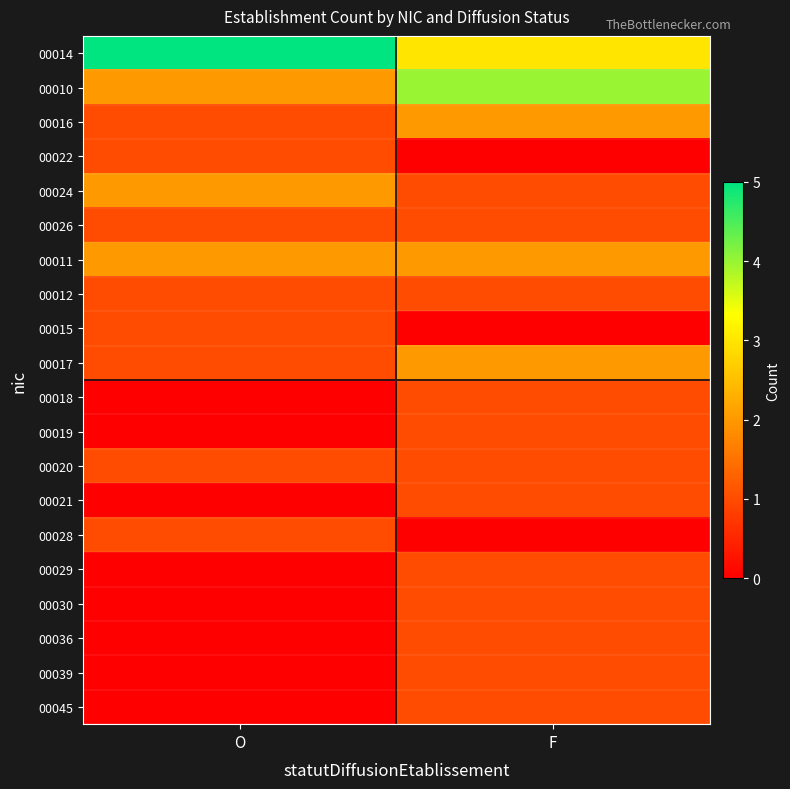

Reading left to right, what are all the values shown in this chart?

00014: O=5	F=3
00010: O=2	F=4
00016: O=1	F=2
00022: O=1	F=0
00024: O=2	F=1
00026: O=1	F=1
00011: O=2	F=2
00012: O=1	F=1
00015: O=1	F=0
00017: O=1	F=2
00018: O=0	F=1
00019: O=0	F=1
00020: O=1	F=1
00021: O=0	F=1
00028: O=1	F=0
00029: O=0	F=1
00030: O=0	F=1
00036: O=0	F=1
00039: O=0	F=1
00045: O=0	F=1